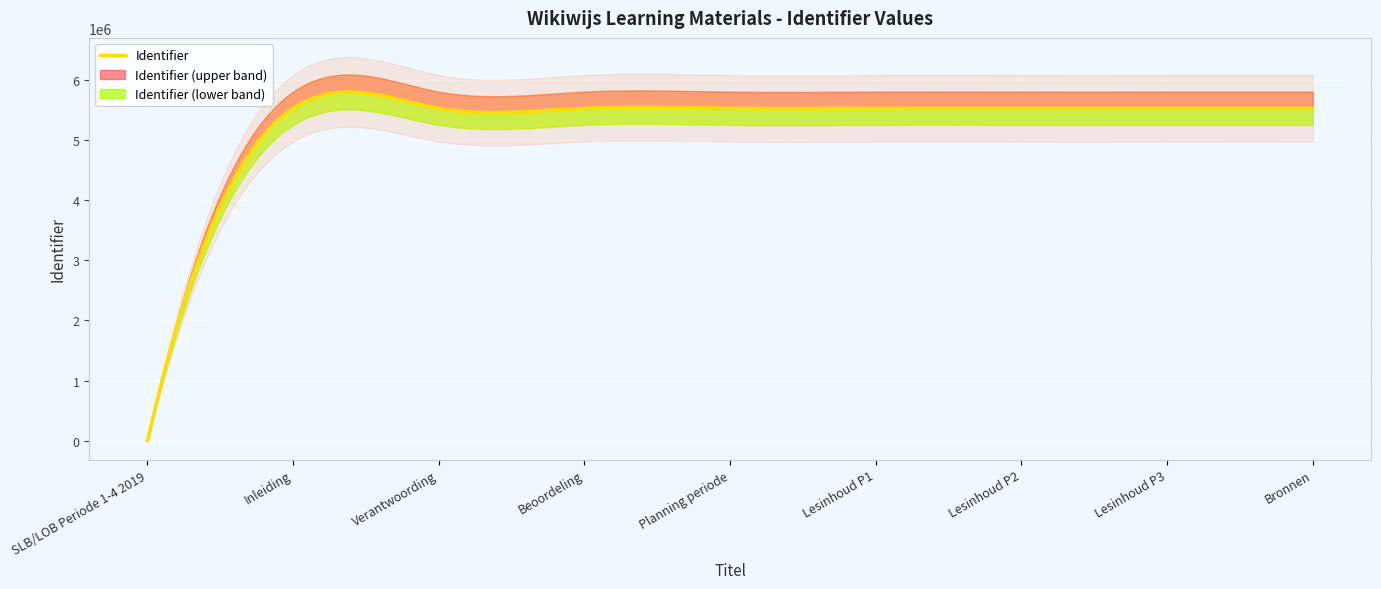

What is the difference between the maximum and minimum values?

5528294